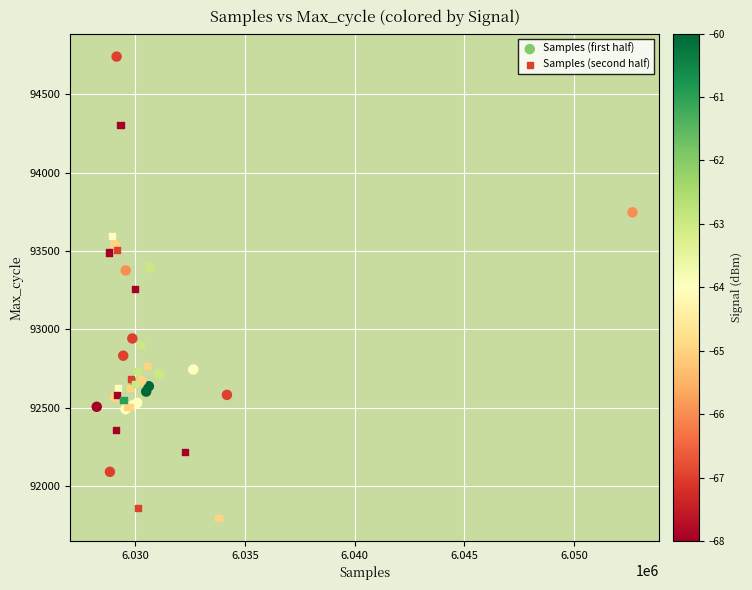

Which series contains the lowest Y value?

Samples (second half)